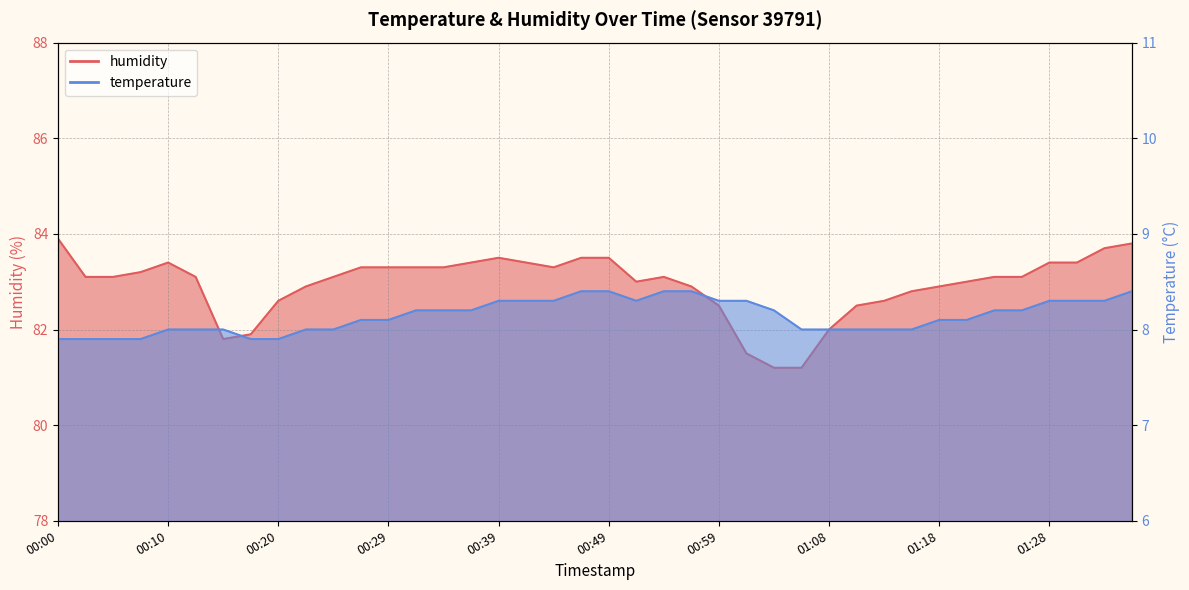

Reading left to right, extract all data points from this chart.

temperature: 00:00=7.9	00:03=7.9	00:05=7.9	00:07=7.9	00:10=8.0	00:12=8.0	00:15=8.0	00:17=7.9	00:20=7.9	00:22=8.0	00:25=8.0	00:27=8.1	00:29=8.1	00:32=8.2	00:34=8.2	00:37=8.2	00:39=8.3	00:42=8.3	00:44=8.3	00:46=8.4	00:49=8.4	00:51=8.3	00:54=8.4	00:56=8.4	00:59=8.3	01:01=8.3	01:03=8.2	01:06=8.0	01:08=8.0	01:11=8.0	01:13=8.0	01:16=8.0	01:18=8.1	01:20=8.1	01:23=8.2	01:25=8.2	01:28=8.3	01:30=8.3	01:33=8.3	01:35=8.4
humidity: 00:00=83.9	00:03=83.1	00:05=83.1	00:07=83.2	00:10=83.4	00:12=83.1	00:15=81.8	00:17=81.9	00:20=82.6	00:22=82.9	00:25=83.1	00:27=83.3	00:29=83.3	00:32=83.3	00:34=83.3	00:37=83.4	00:39=83.5	00:42=83.4	00:44=83.3	00:46=83.5	00:49=83.5	00:51=83.0	00:54=83.1	00:56=82.9	00:59=82.5	01:01=81.5	01:03=81.2	01:06=81.2	01:08=82.0	01:11=82.5	01:13=82.6	01:16=82.8	01:18=82.9	01:20=83.0	01:23=83.1	01:25=83.1	01:28=83.4	01:30=83.4	01:33=83.7	01:35=83.8